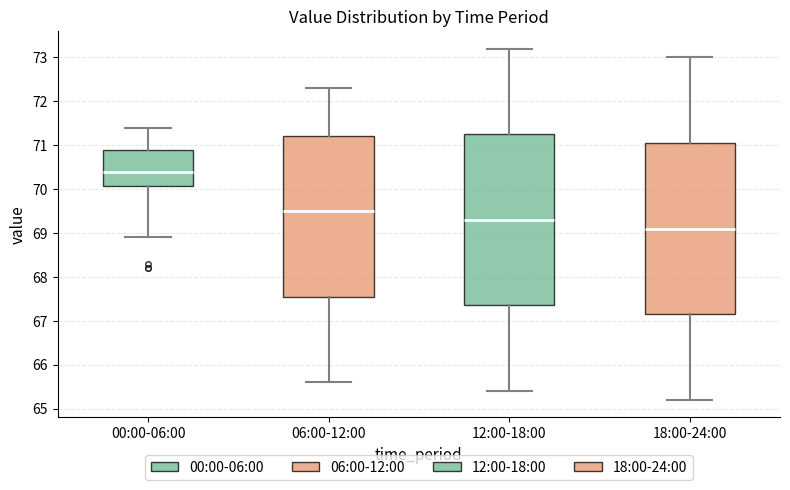

Which box has the lowest median line?

18:00-24:00